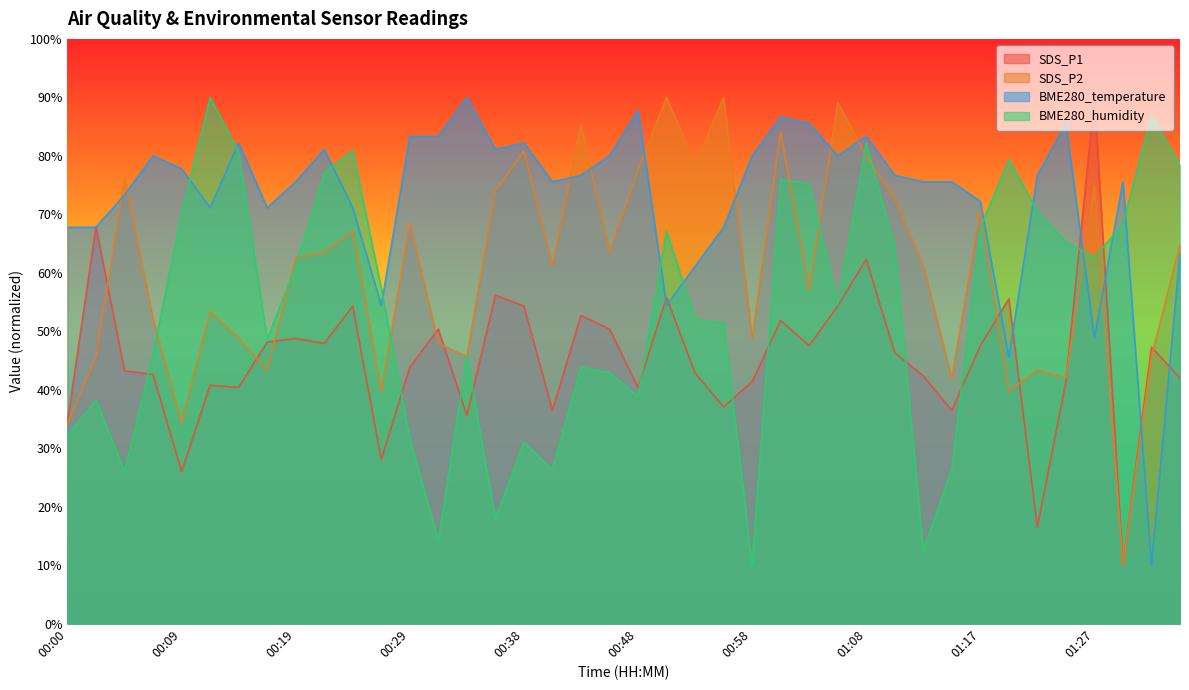

Reading left to right, transcribe all the data shown in this chart.

SDS_P1: 34.6	67.8	43.2	42.6	26.0	40.8	40.4	48.2	48.8	47.9	54.3	28.1	43.8	50.4	35.6	56.2	54.3	36.5	52.7	50.4	40.4	55.8	42.9	37.1	41.4	51.8	47.5	54.3	62.3	46.3	42.4	36.5	47.5	55.5	16.5	41.4	90.0	10.0	47.3	42.0
SDS_P2: 34.2	45.7	76.3	52.1	34.2	53.4	48.9	43.4	62.6	63.5	67.1	39.7	68.5	47.9	45.7	74.0	80.9	61.2	85.4	63.5	77.7	90.0	78.6	90.0	48.9	84.1	57.1	89.1	79.9	72.6	61.2	42.0	70.8	39.7	43.4	42.0	74.9	10.0	45.7	64.9
BME280_temperature: 67.8	67.8	73.3	80.0	77.8	71.1	82.2	71.1	75.6	81.1	71.1	54.4	83.3	83.3	90.0	81.1	82.2	75.6	76.7	80.0	87.8	54.4	61.1	67.8	80.0	86.7	85.6	80.0	83.3	76.7	75.6	75.6	72.2	45.6	76.7	85.6	48.9	75.6	10.0	63.3
BME280_humidity: 32.3	38.2	26.0	46.1	70.2	90.0	80.6	48.6	61.1	77.1	80.9	57.4	31.6	14.1	45.8	17.8	31.0	26.3	43.9	42.9	38.9	67.1	52.0	51.4	10.0	75.9	75.3	54.5	82.2	64.3	12.5	26.3	67.7	79.3	70.5	65.2	62.7	68.4	86.9	78.4